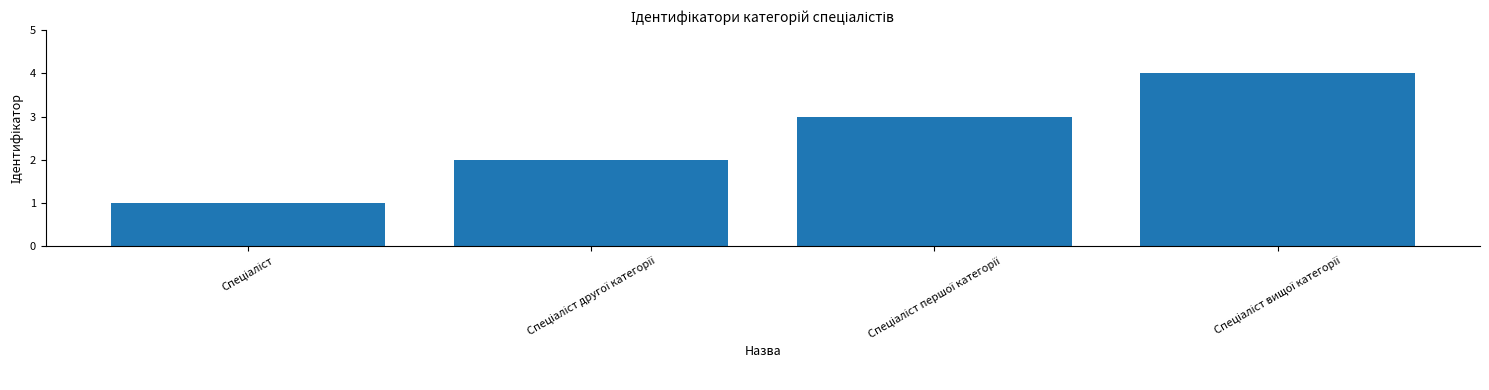

What is the value of the 1st bar from the left?

1